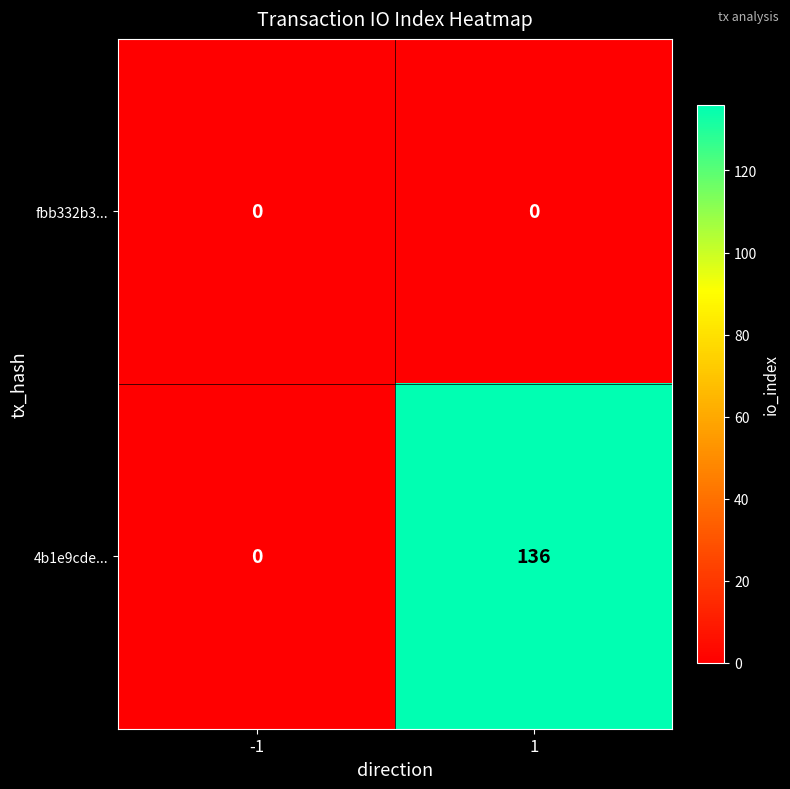

Rank the series at 1 from lowest to highest value.

fbb332b3..., 4b1e9cde...